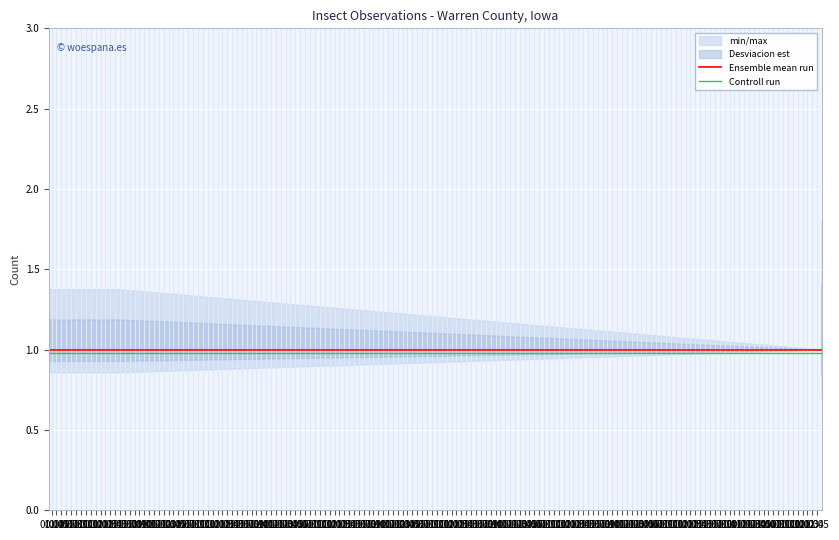

True or false: Ensemble mean run and Controll run cross at least once.

False